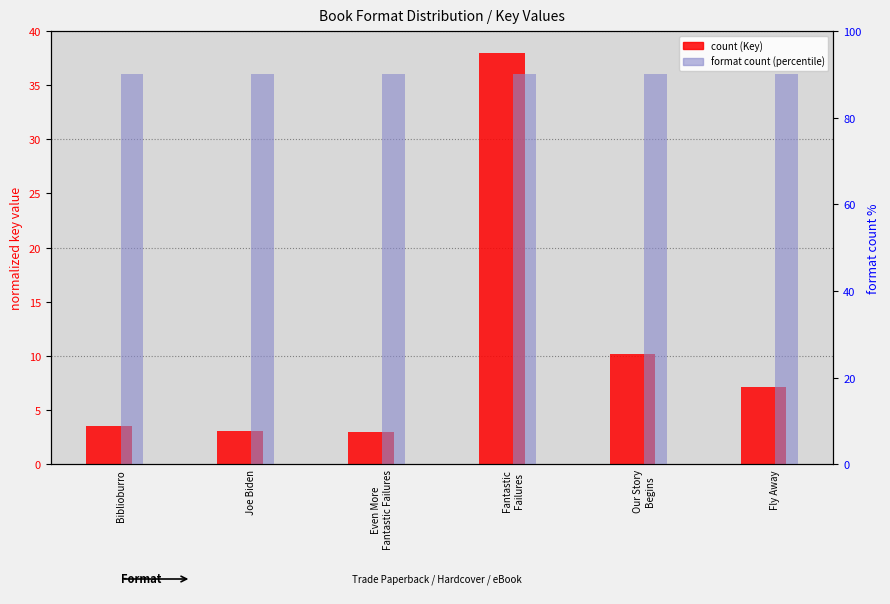

Between Biblioburro and Joe Biden, which is larger?

Biblioburro